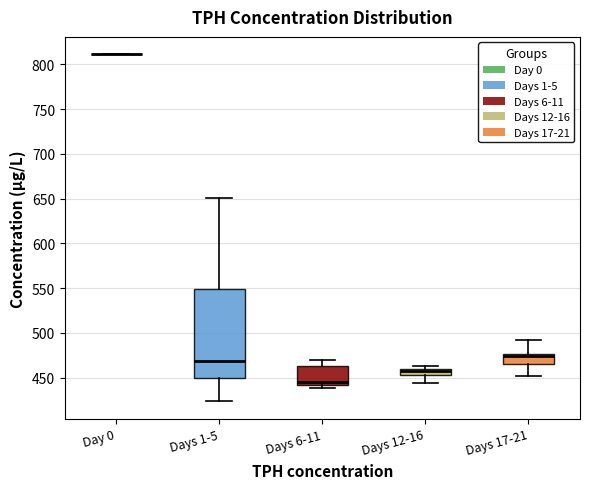

Which box is the tallest, from its lower edge to its upper edge?

Days 1-5